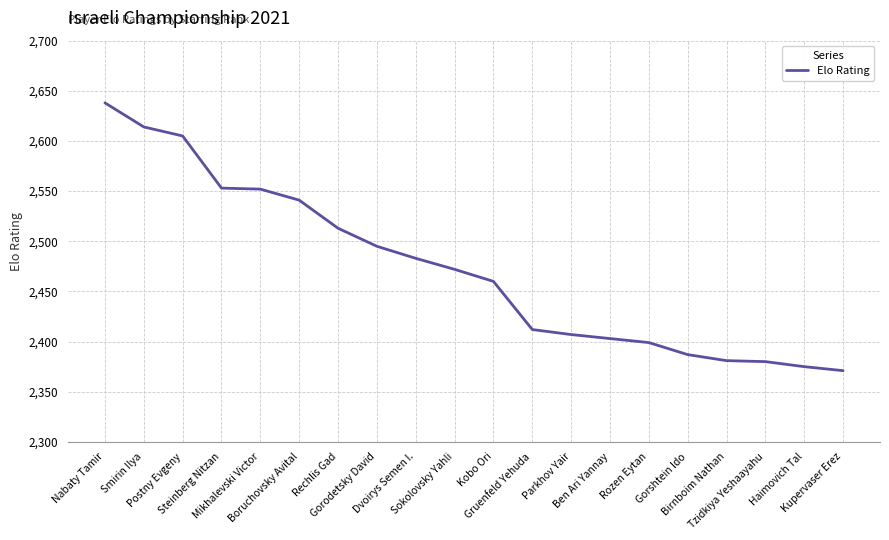

What is the difference between the maximum and minimum values?

267